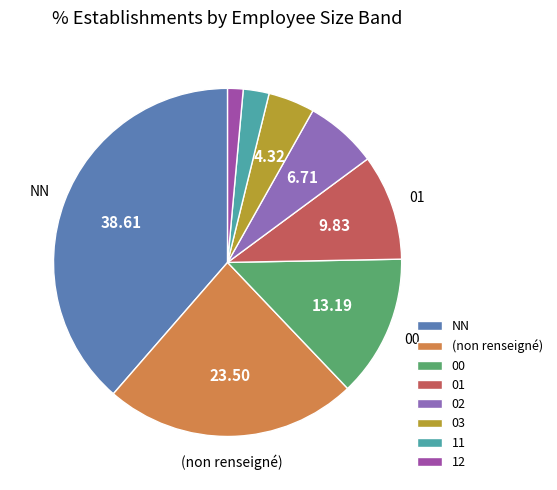

Rank the categories by value from lowest to highest.

12, 11, 03, 02, 01, 00, (non renseigné), NN